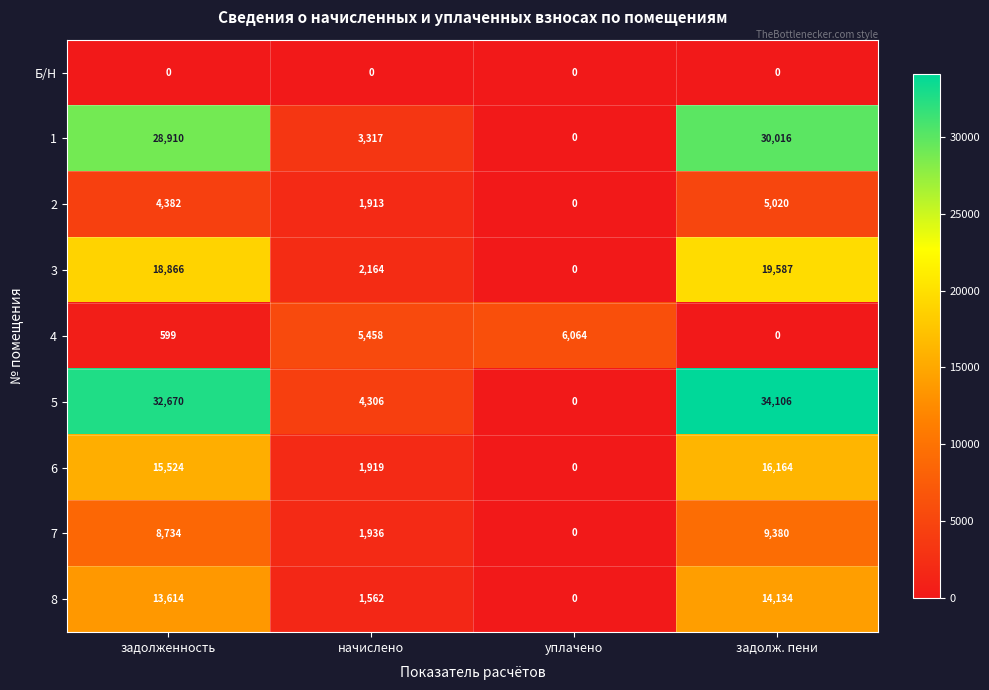

At which label is 6 closest to 8082?

начислено